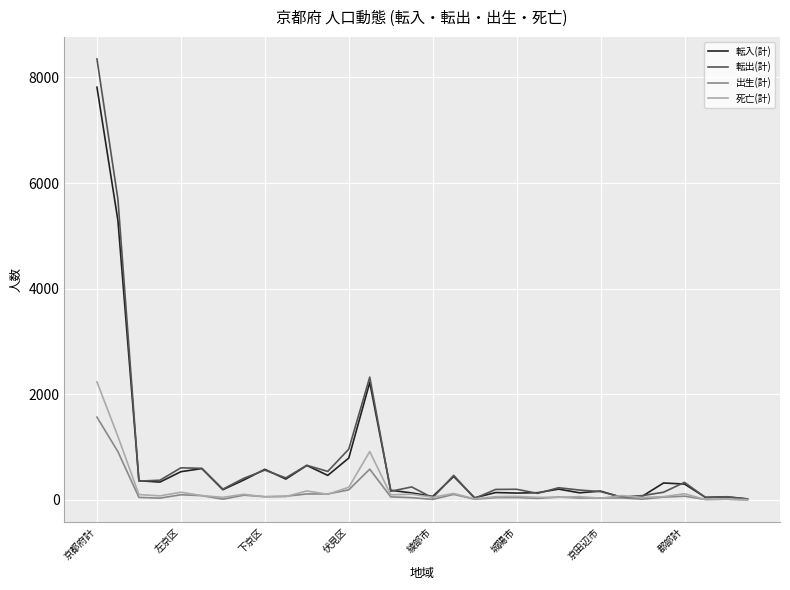

List the series in order of their peak value, lowest first.

出生(計), 死亡(計), 転入(計), 転出(計)